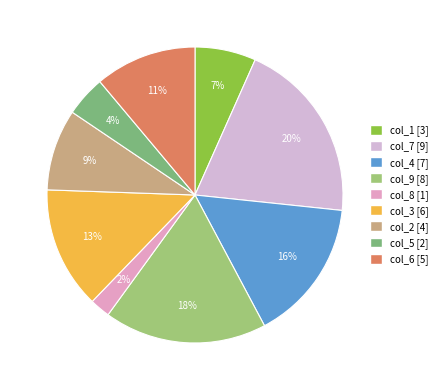

Does any single category account for the majority?

No